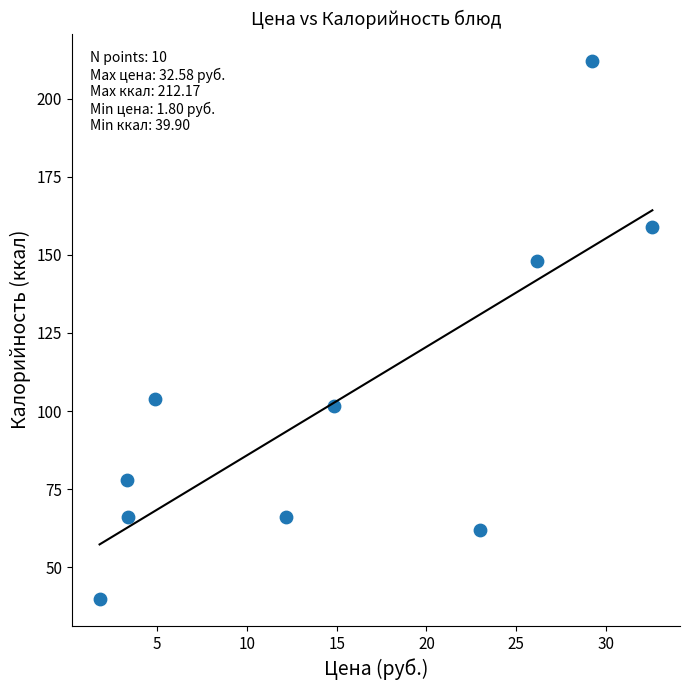

What is the range of X values (max minus min)?

30.8